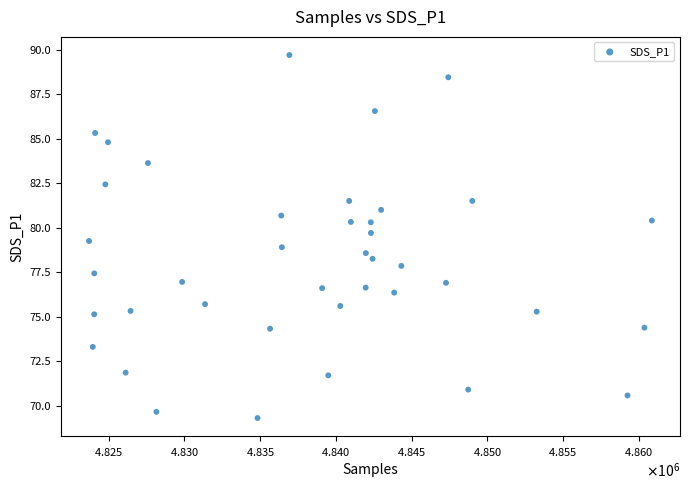

What is the range of Y values (max minus min)?

20.4